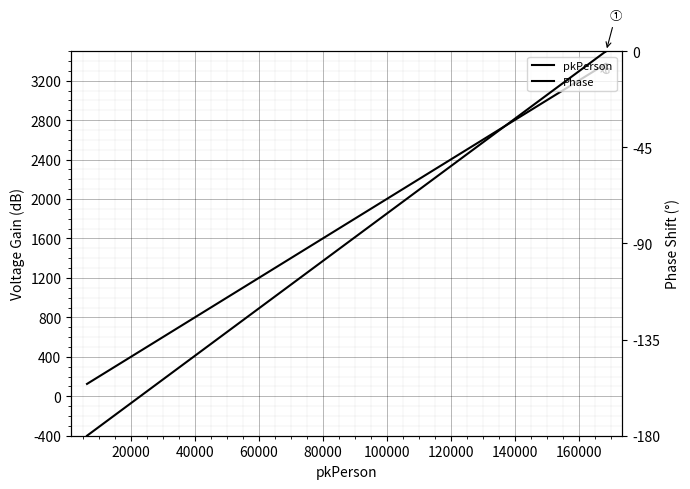

What is the minimum value for pkPerson?

6270.0